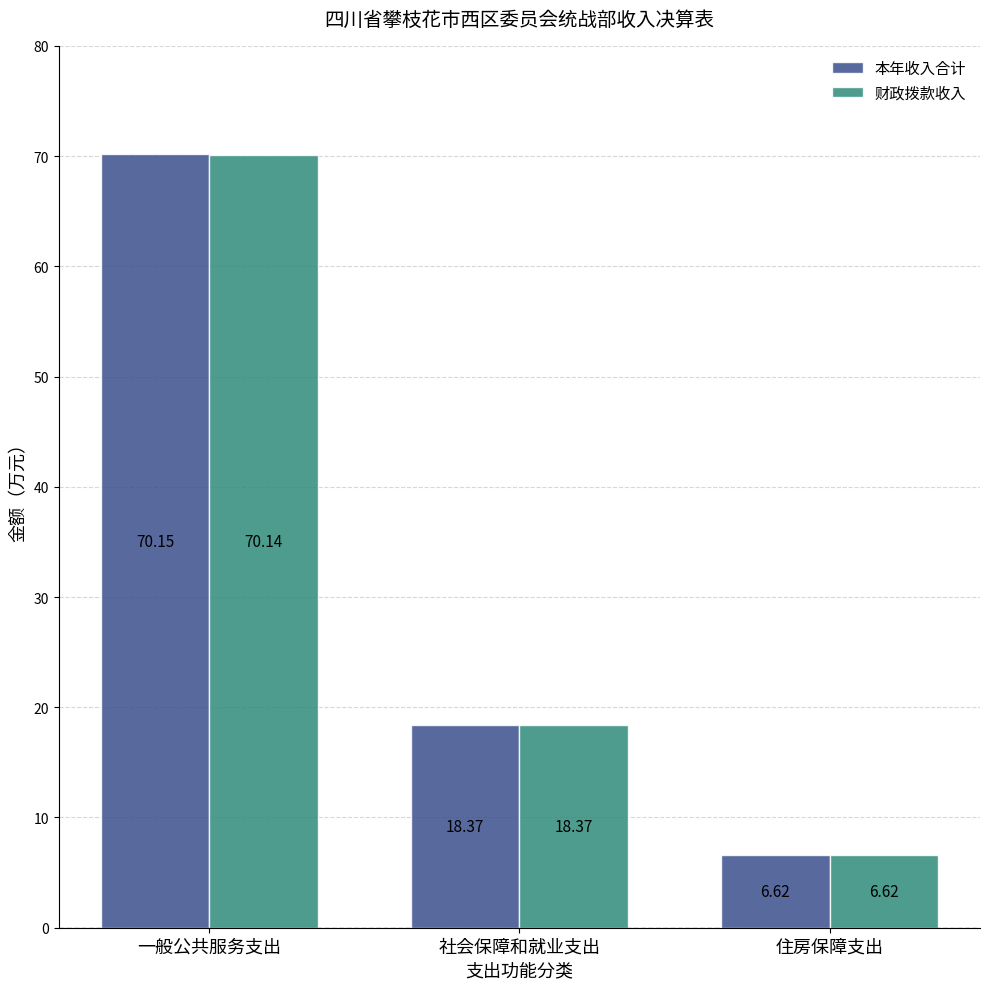

Which series has the widest spread of values?

本年收入合计